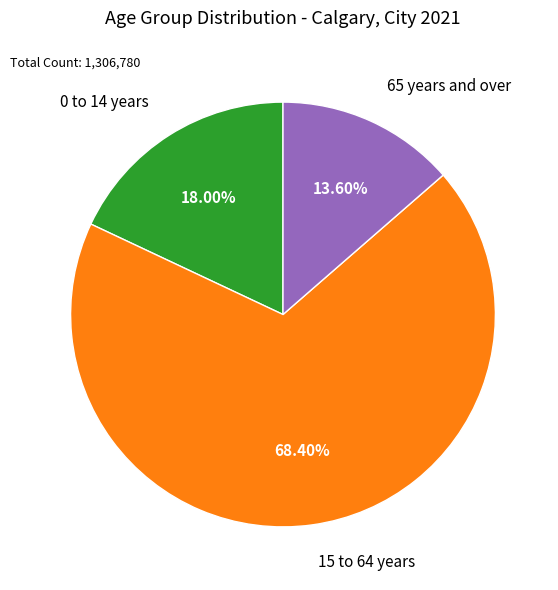

What is the majority slice?

15 to 64 years